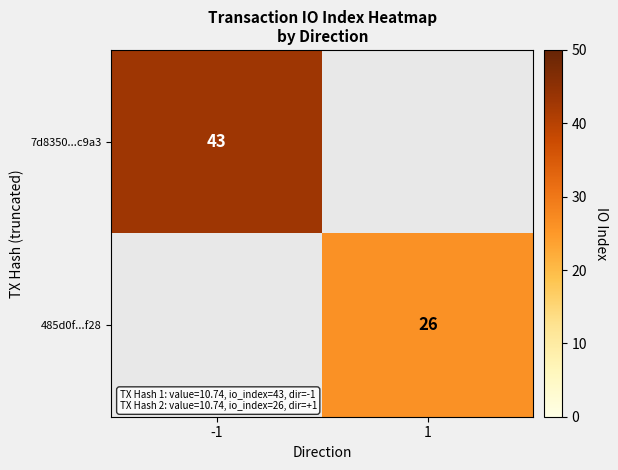

The 485d0f...f28 series shows 26 at 1. True or false?

True